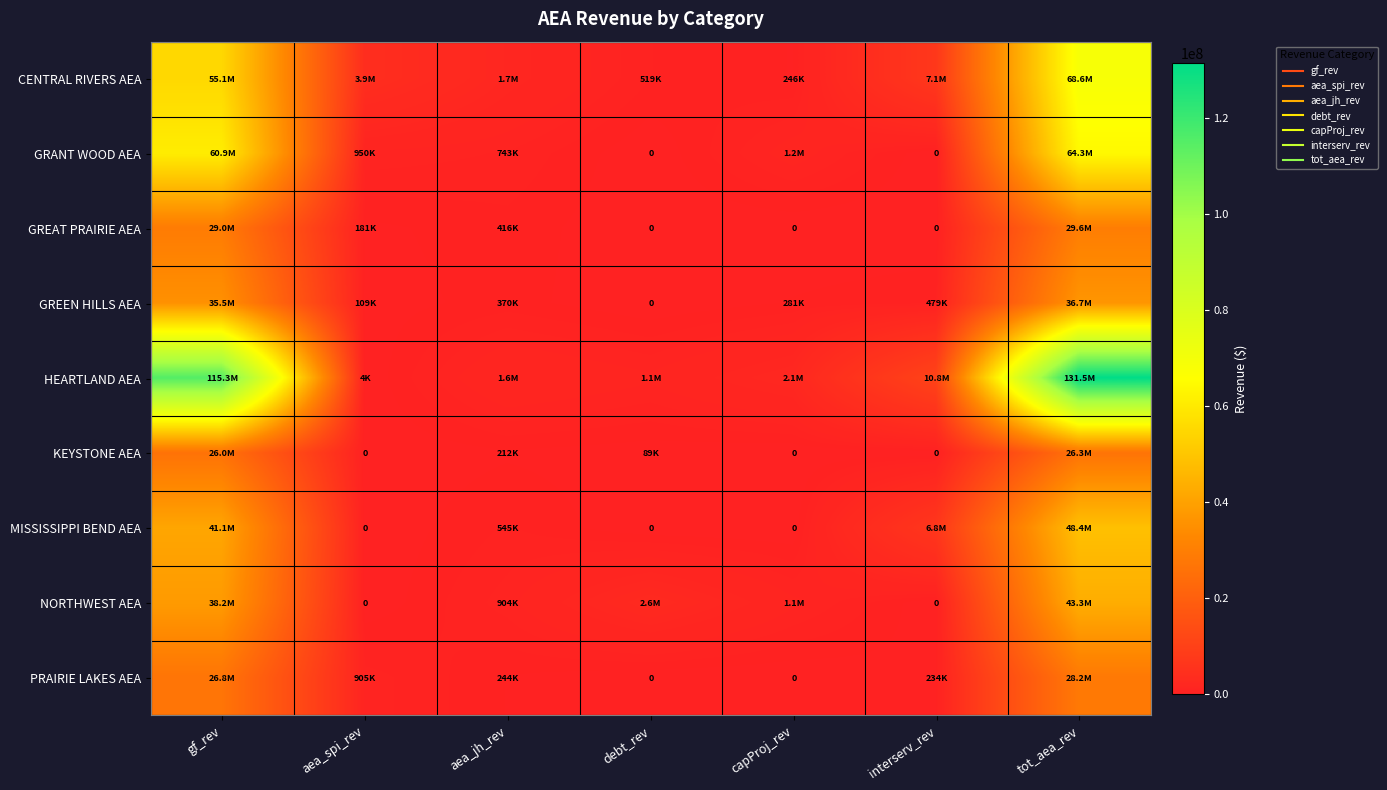

Where does the GREAT PRAIRIE AEA series first go above 181205?

gf_rev